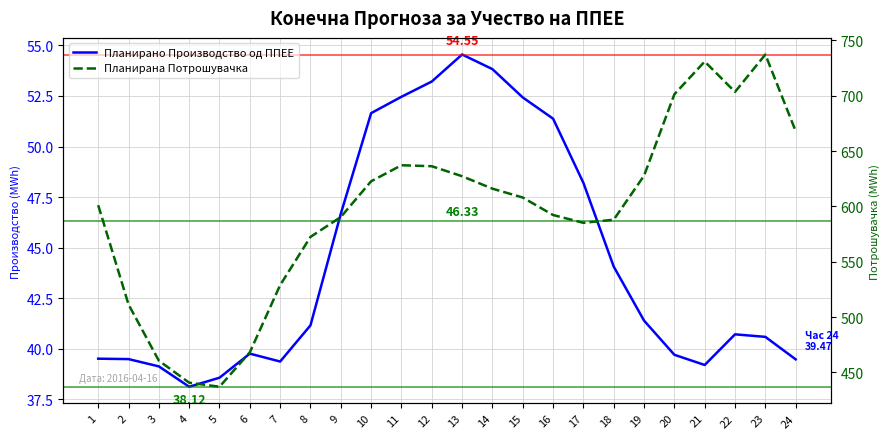

At which category does Планирано Производство од ППЕЕ reach its first local valley?

4